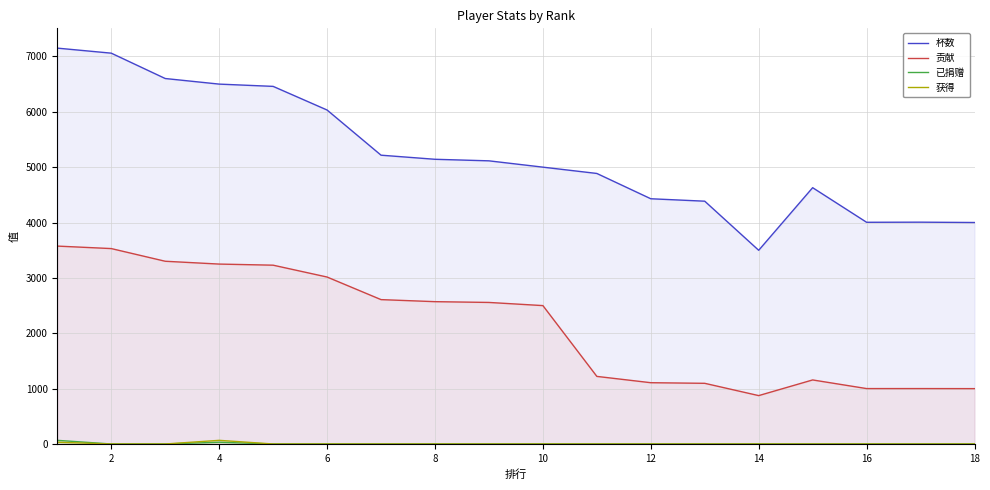

What is the difference between the second highest and second lowest values in the 贡献 series?

2530